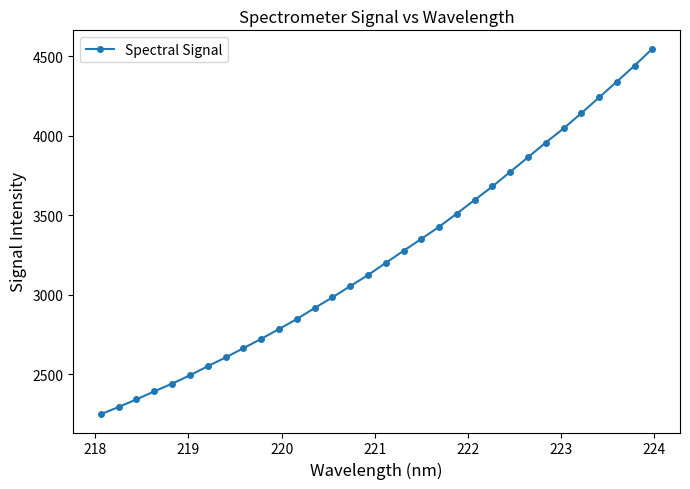

How many lines are shown in the chart?

1